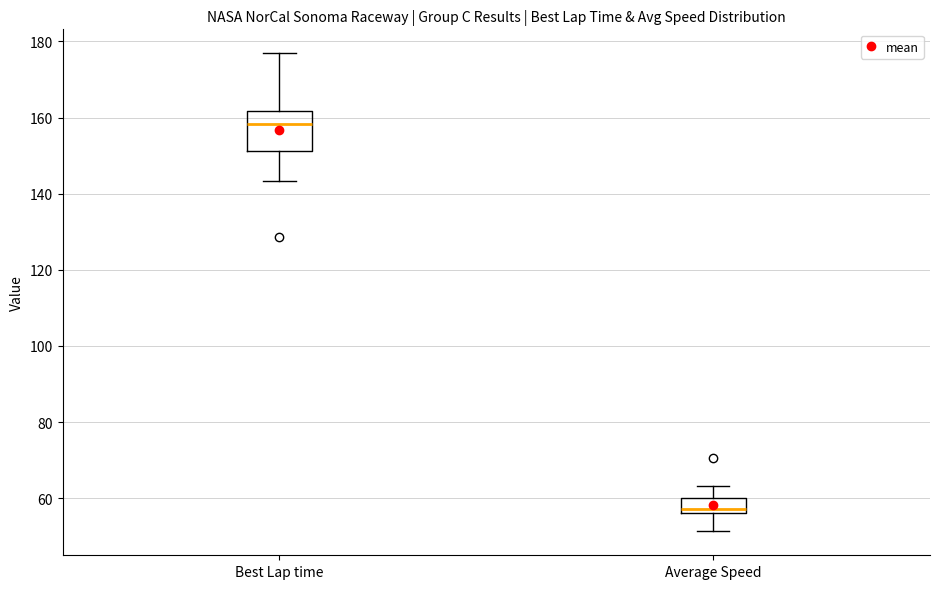

Which box is the tallest, from its lower edge to its upper edge?

Best Lap time